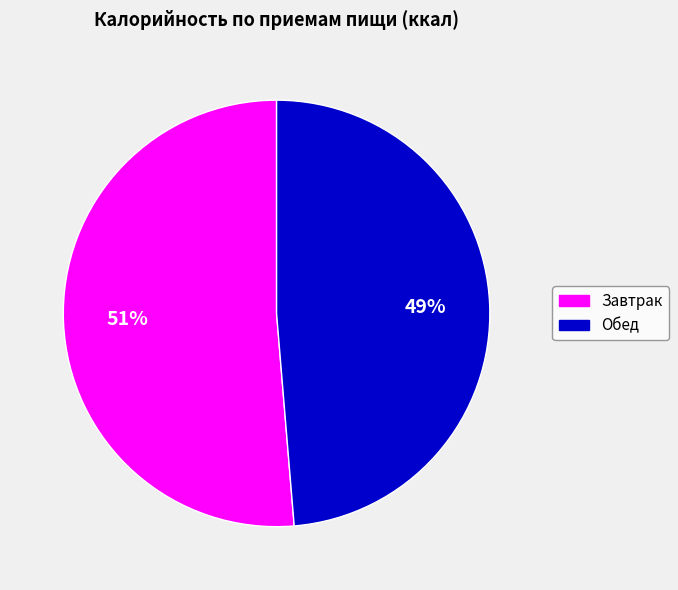

To the nearest percent, what is the average slice percentage?

50%